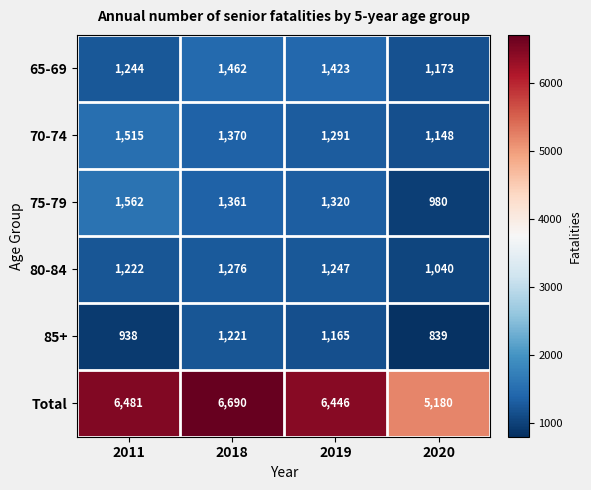

The 65-69 series shows 2150 at 2018. True or false?

False